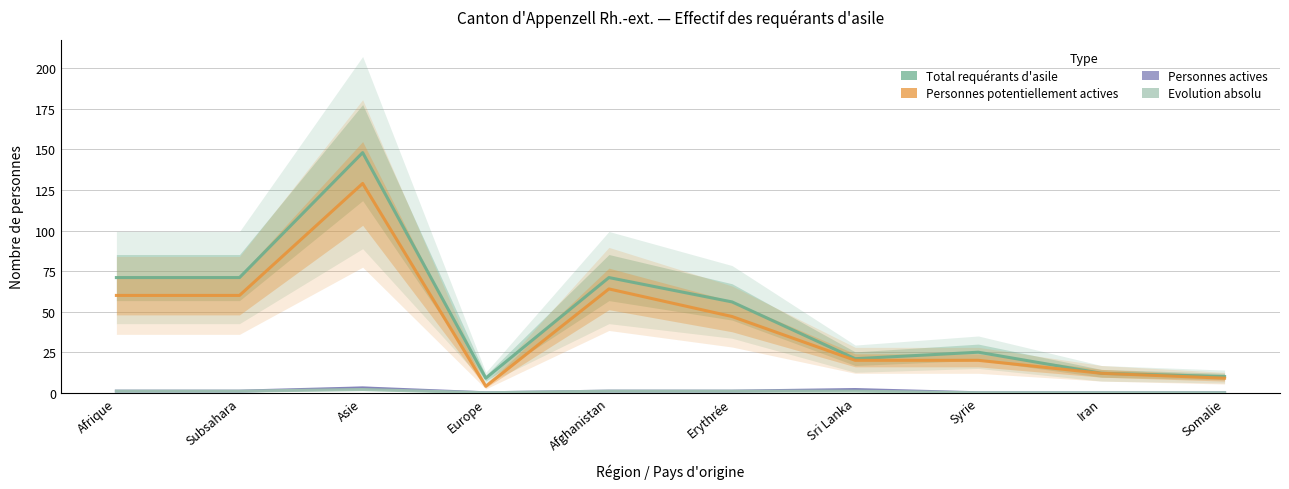

At Asie, list the series in order from smallest to largest.

Evolution absolu, Personnes actives, Personnes potentiellement actives, Total requérants d'asile